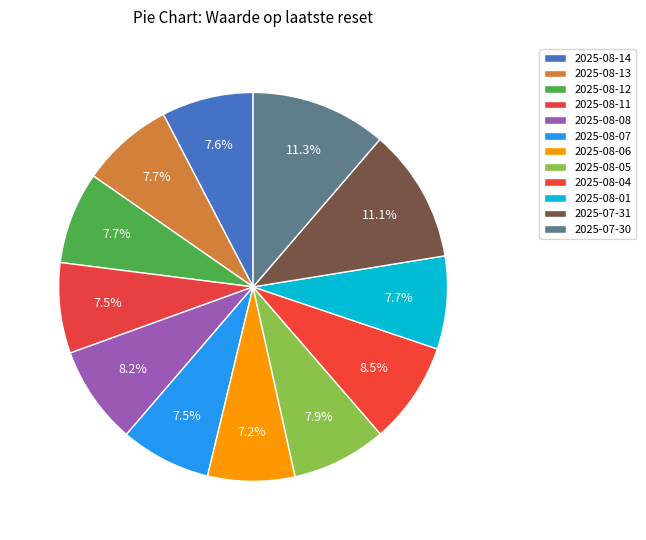

Rank the categories by value from highest to lowest.

2025-07-30, 2025-07-31, 2025-08-04, 2025-08-08, 2025-08-05, 2025-08-01, 2025-08-13, 2025-08-12, 2025-08-14, 2025-08-11, 2025-08-07, 2025-08-06